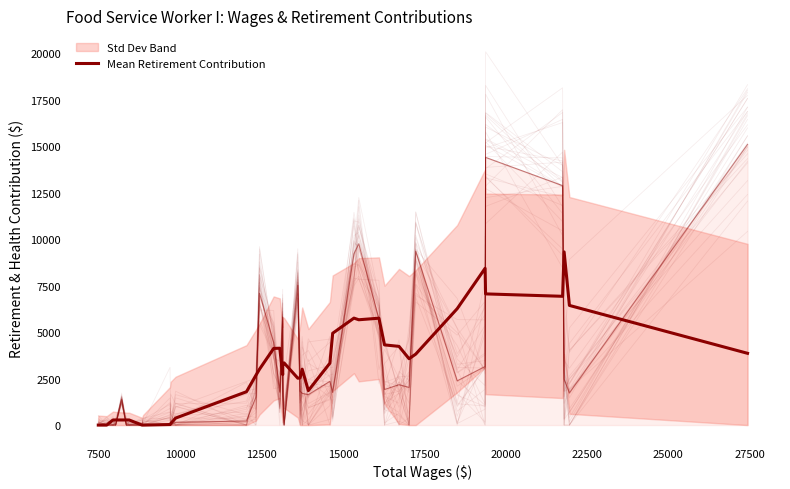

Count the number of values greater than 3332.

20